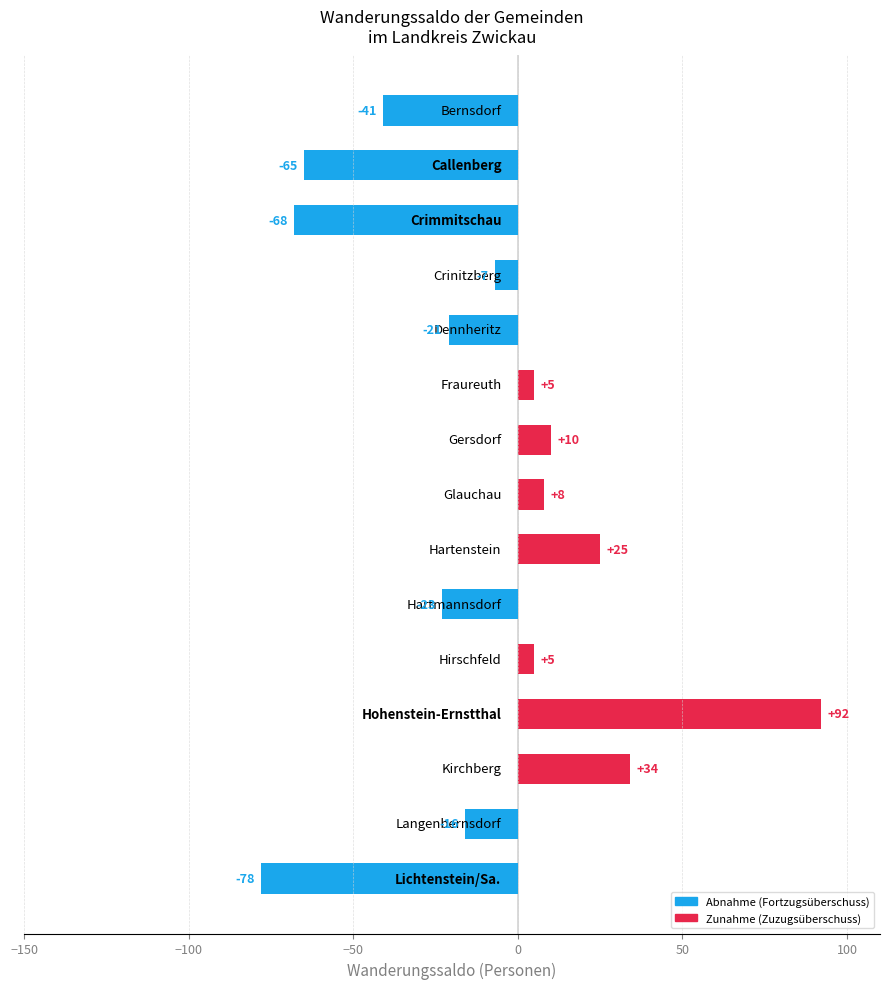

Count the number of values greater than -7.

7